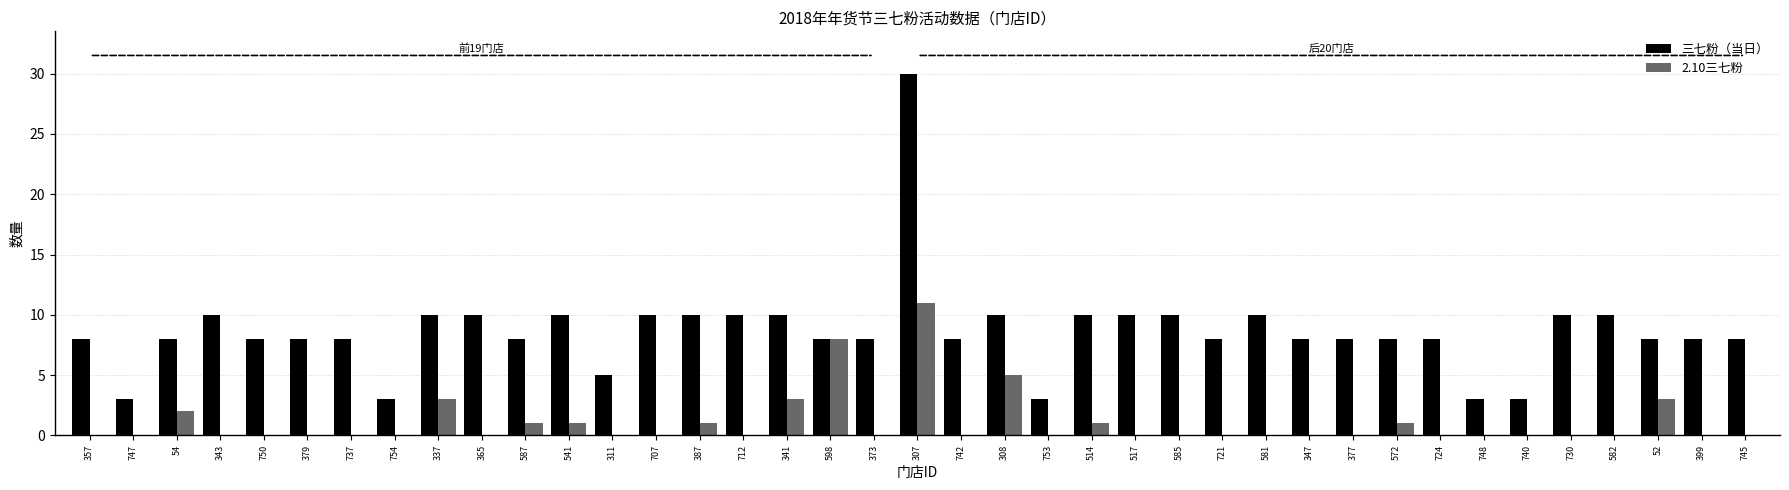

Is it true that 三七粉（当日） equals 13 at 341?

False